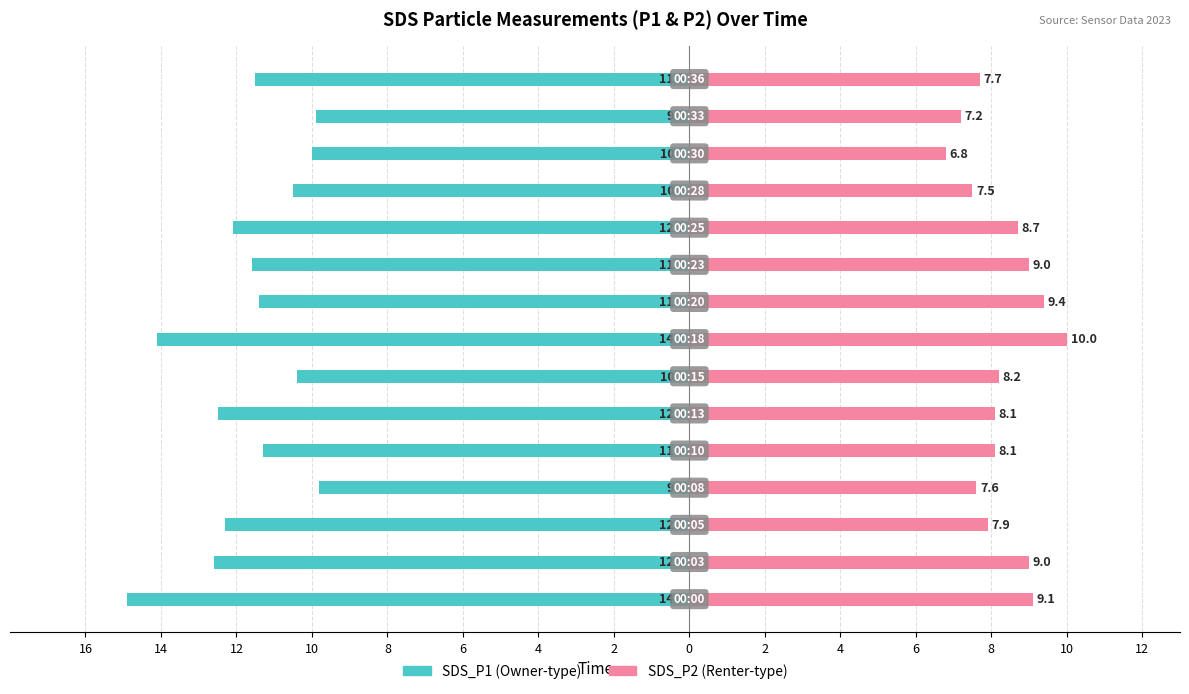

Count the number of categories in the chart.

15